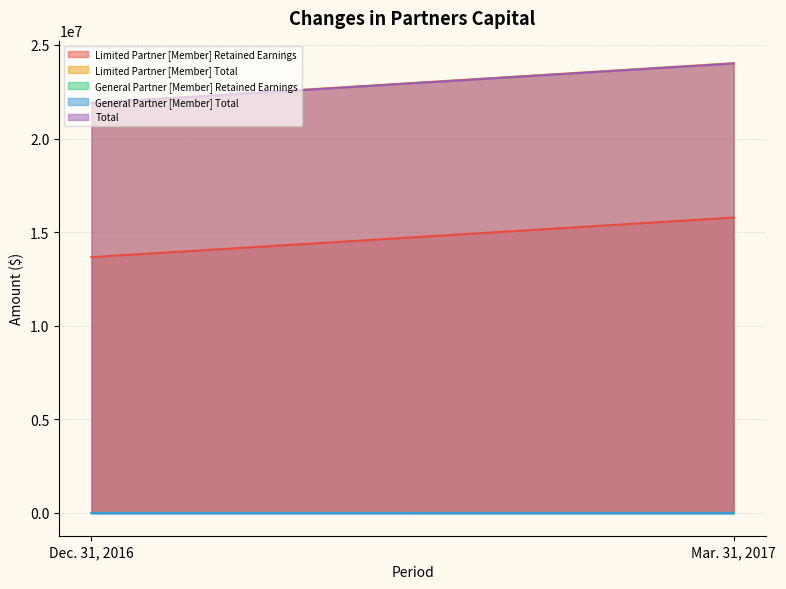

True or false: Limited Partner [Member] Total has a value of 7030061 at Mar. 31, 2017.

False